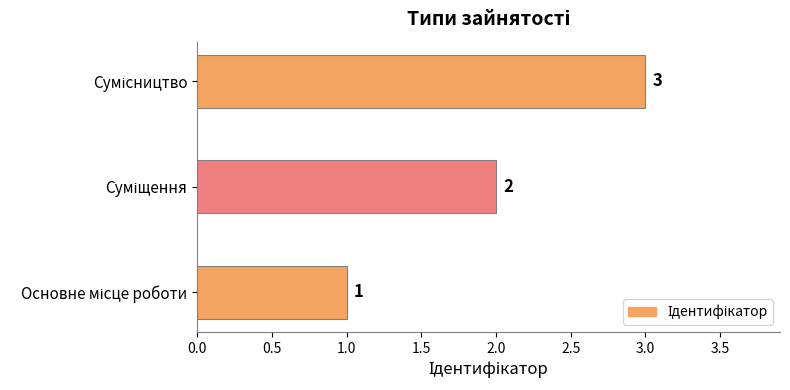

How many values are between 1 and 3?

3